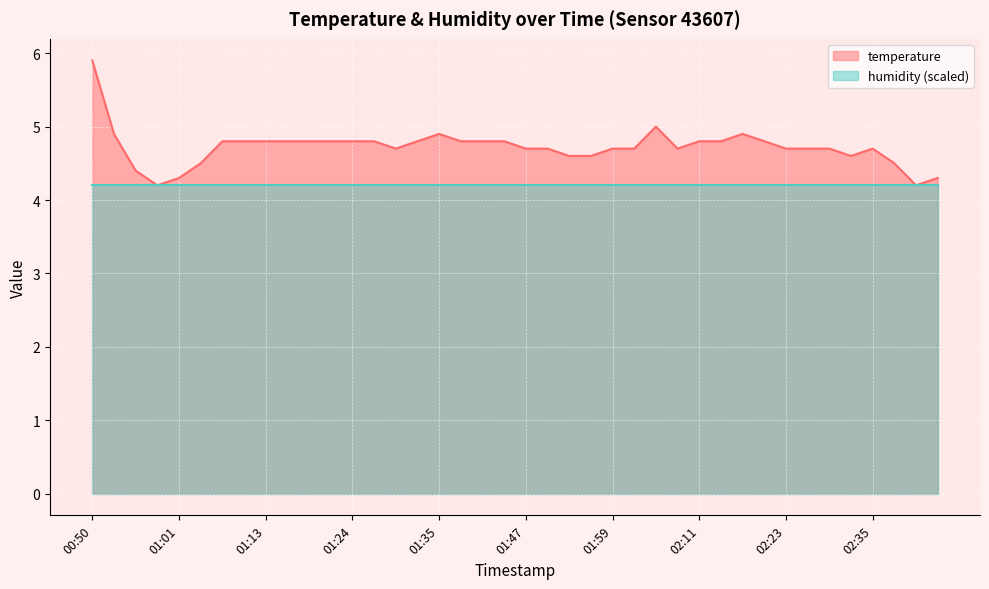

Rank the categories by value from lowest to highest.

00:58, 02:44, 01:01, 02:47, 00:56, 01:04, 02:41, 01:53, 01:56, 02:32, 01:30, 01:47, 01:50, 01:59, 02:02, 02:08, 02:23, 02:26, 02:29, 02:35, 01:07, 01:10, 01:13, 01:16, 01:18, 01:21, 01:24, 01:27, 01:33, 01:38, 01:41, 01:44, 02:11, 02:14, 02:20, 00:53, 01:35, 02:17, 02:05, 00:50